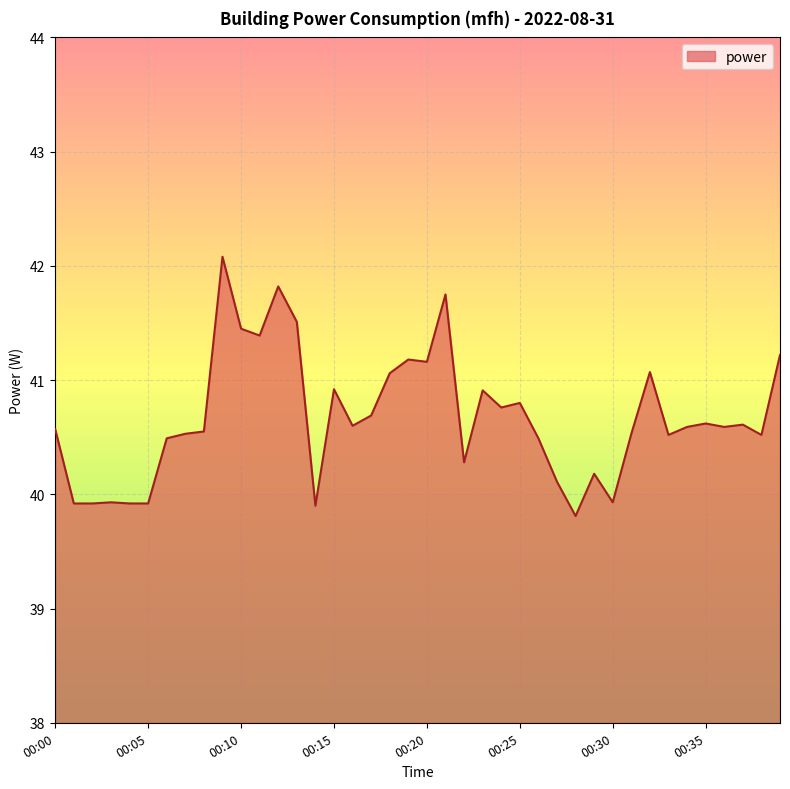

What is the minimum value shown in the chart?

39.8